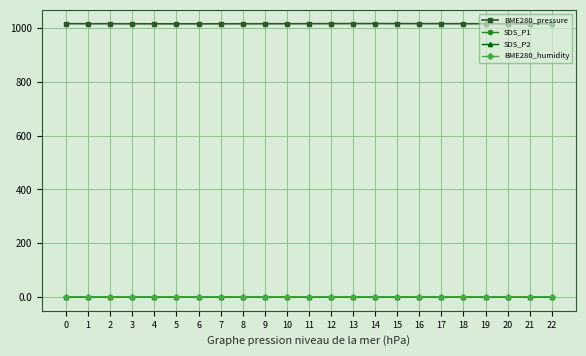

Where is the first local maximum for SDS_P1?

3